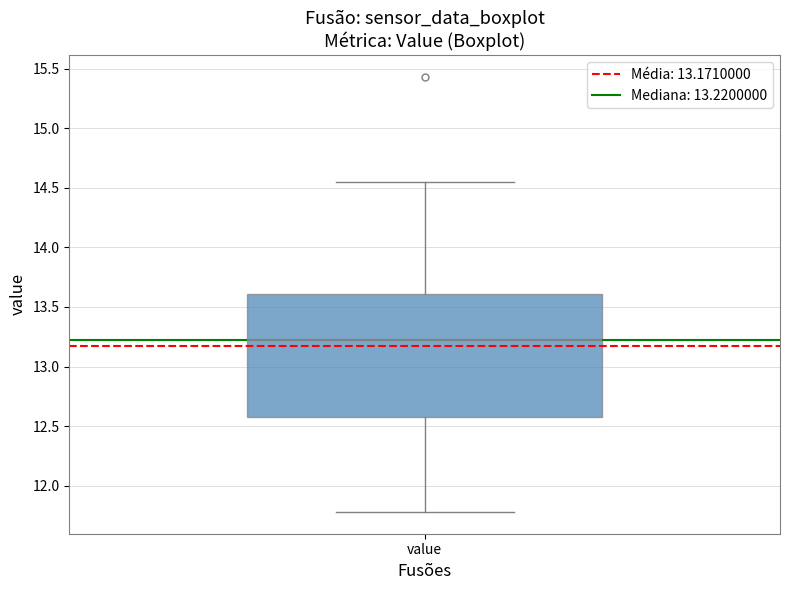

Transcribe this box plot: give where the median line is, the range the box spans, and where the two whiskers end, as read against the y-axis. The values are not printed on the chart, so give them approximately, as read against the axis.

median 13.20, box 12.55 to 13.60, whiskers 11.80 to 14.55